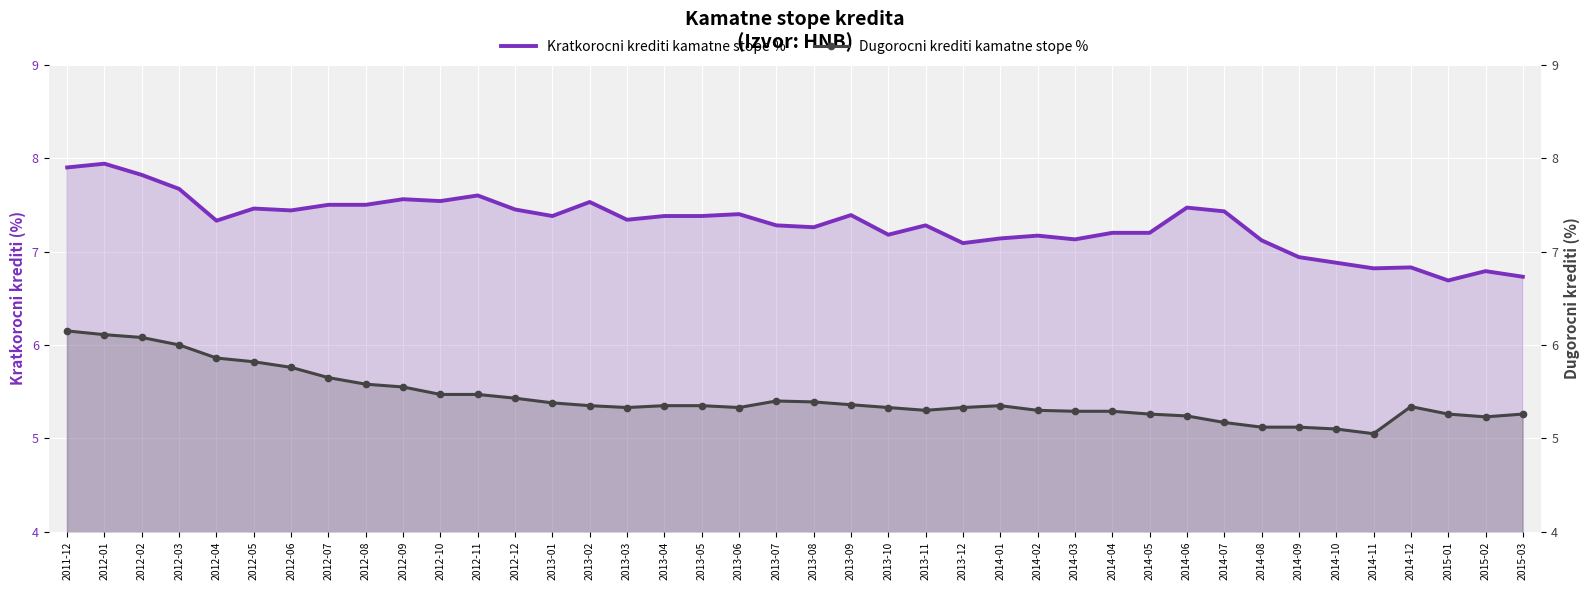

What is the greatest value displayed?

7.9